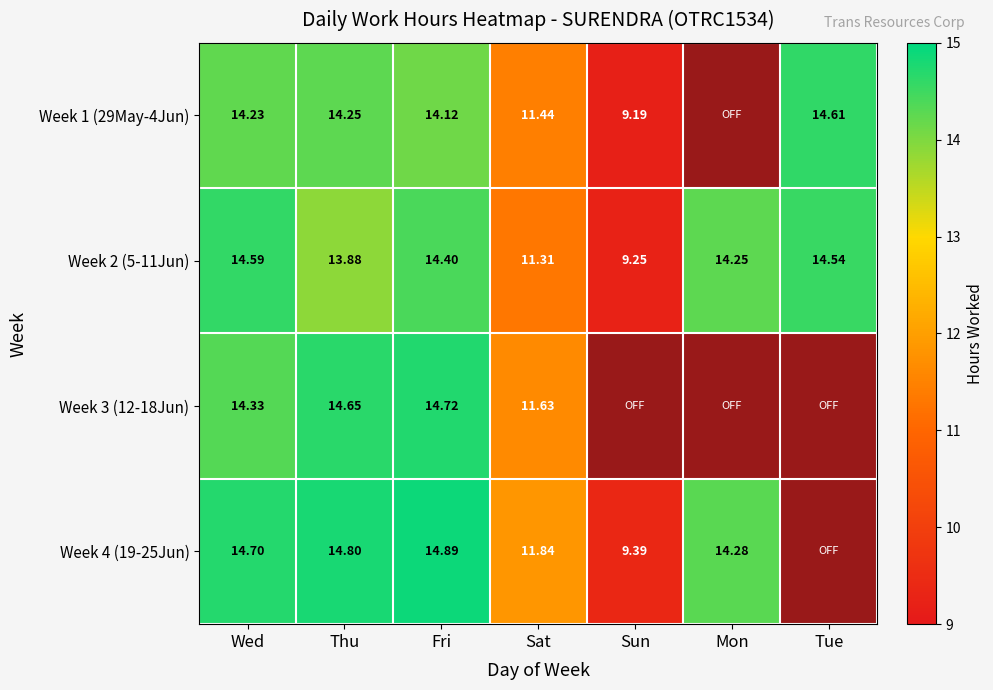

What is the average value of the Week 2 (5-11Jun) series?

13.2